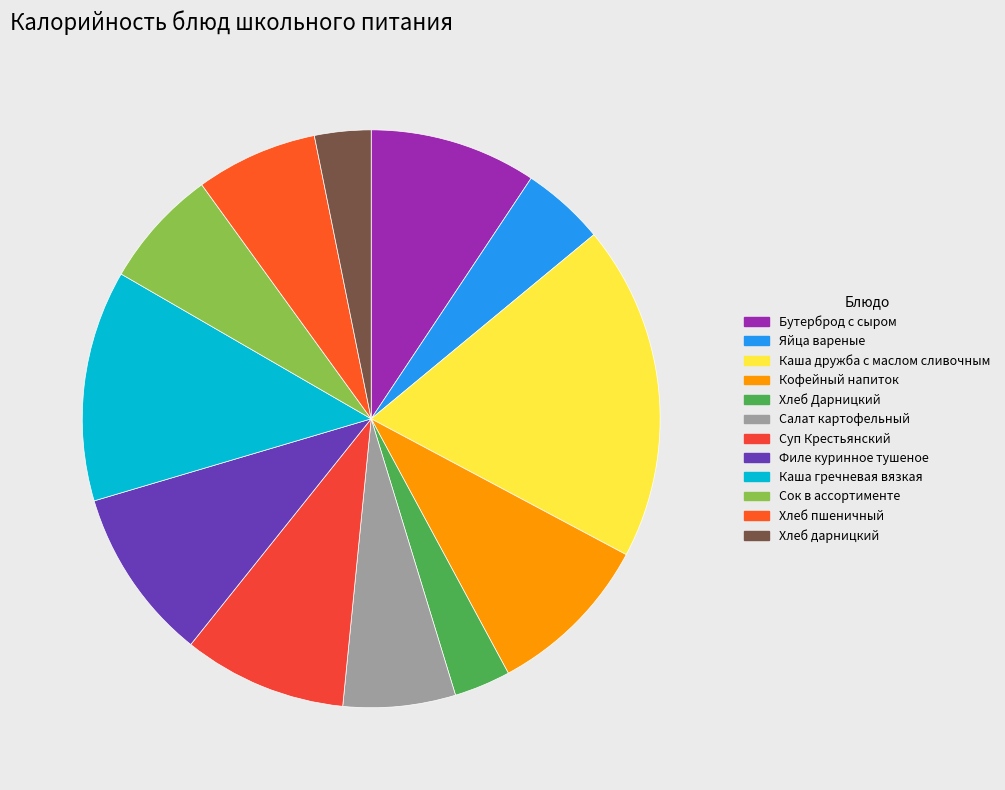

To the nearest percent, what portion does Яйца вареные represent?

5%